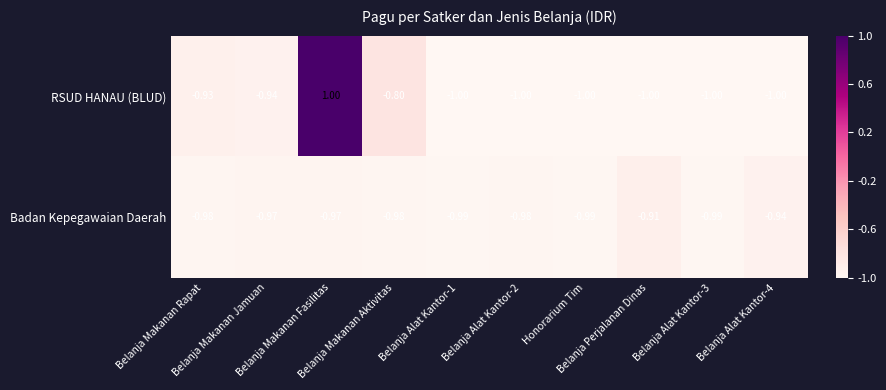

At which category is the sum across all series the highest?

Belanja Makanan Fasilitas